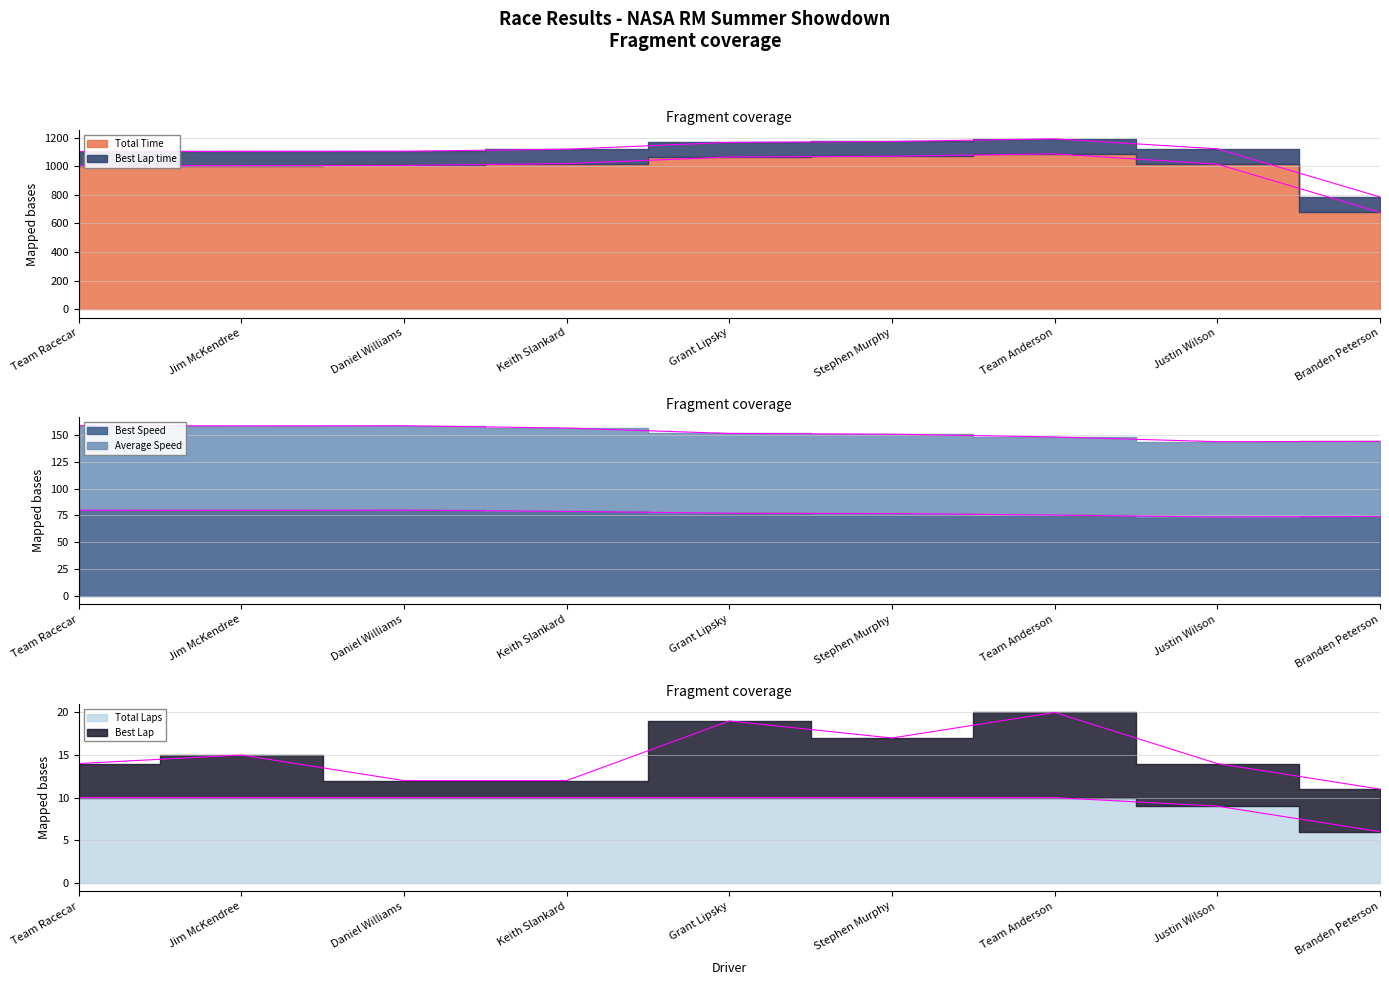

What is the label of the 9th point from the right?

Team Racecar